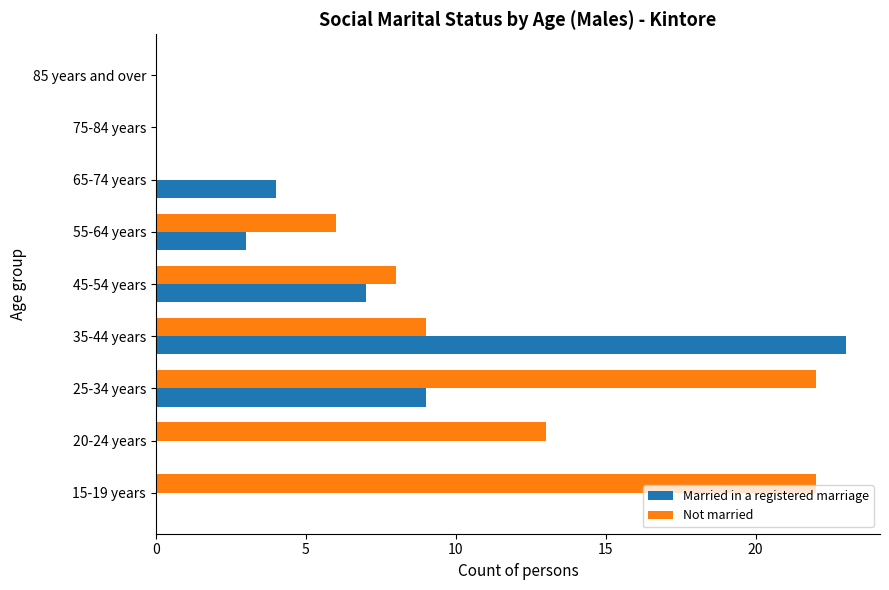

What is the sum of all Married in a registered marriage values?

46